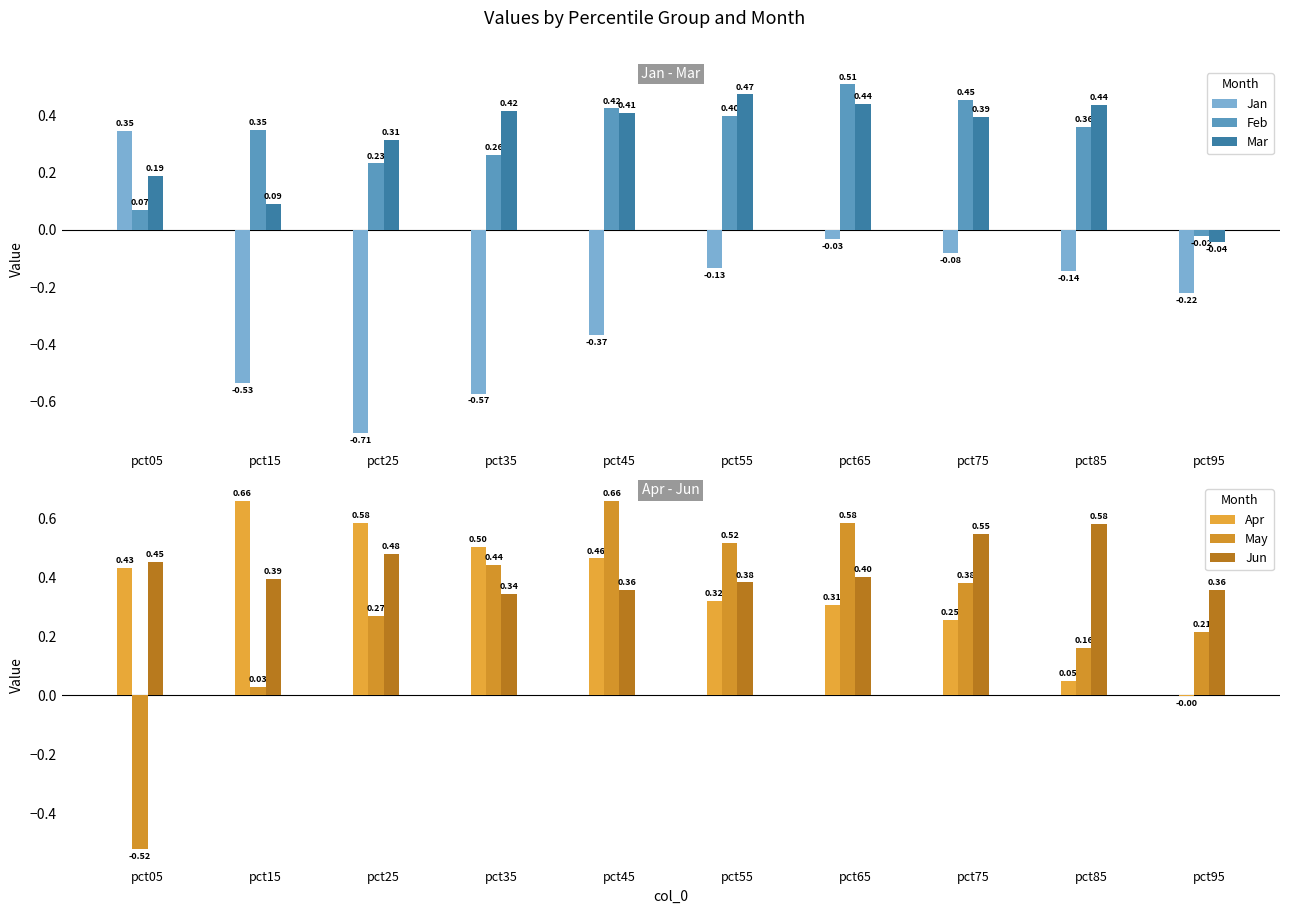

What is the total value across all series at pct45?

1.9